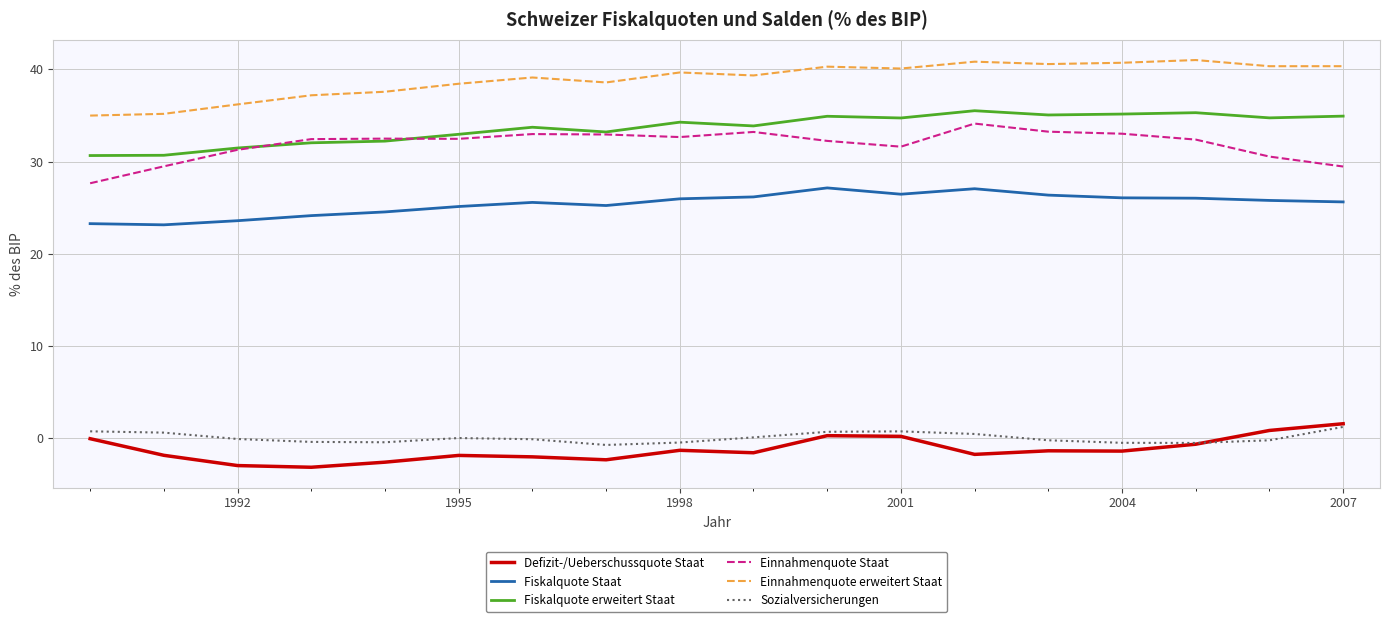

Which series has the largest total across all categories?

Einnahmenquote erweitert Staat